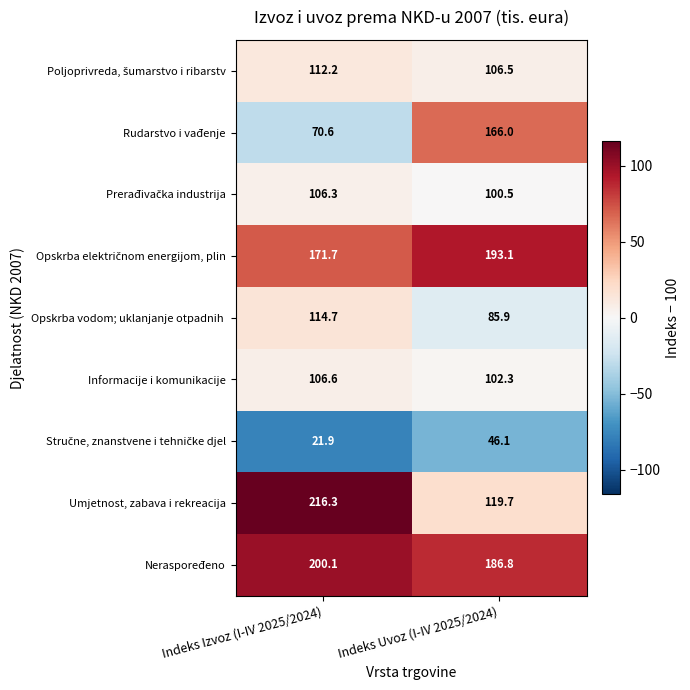

The Informacije i komunikacije series shows 179.4 at Indeks Uvoz (I-IV 2025/2024). True or false?

False